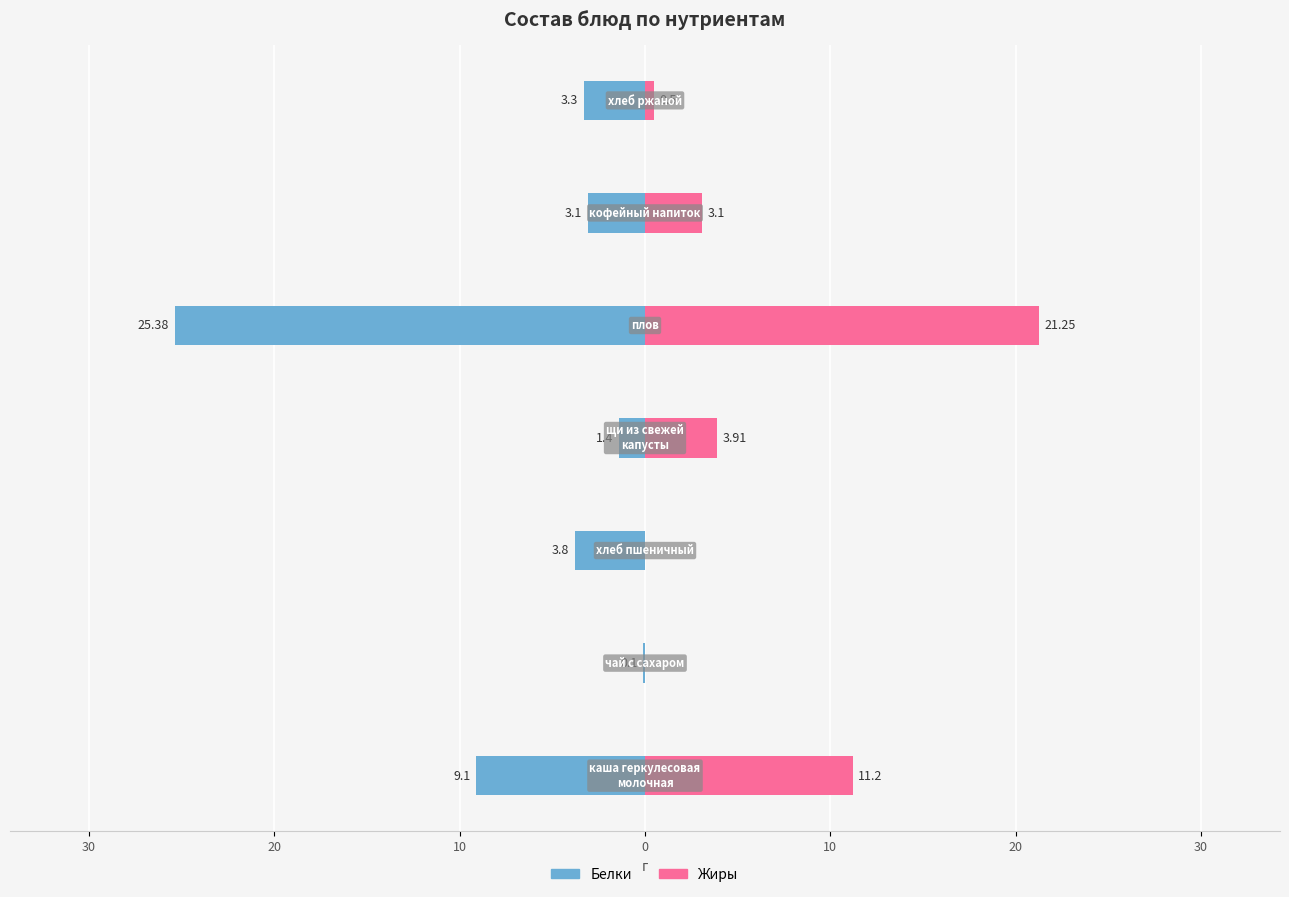

What is the difference between the maximum and minimum values in the Белки series?

25.3